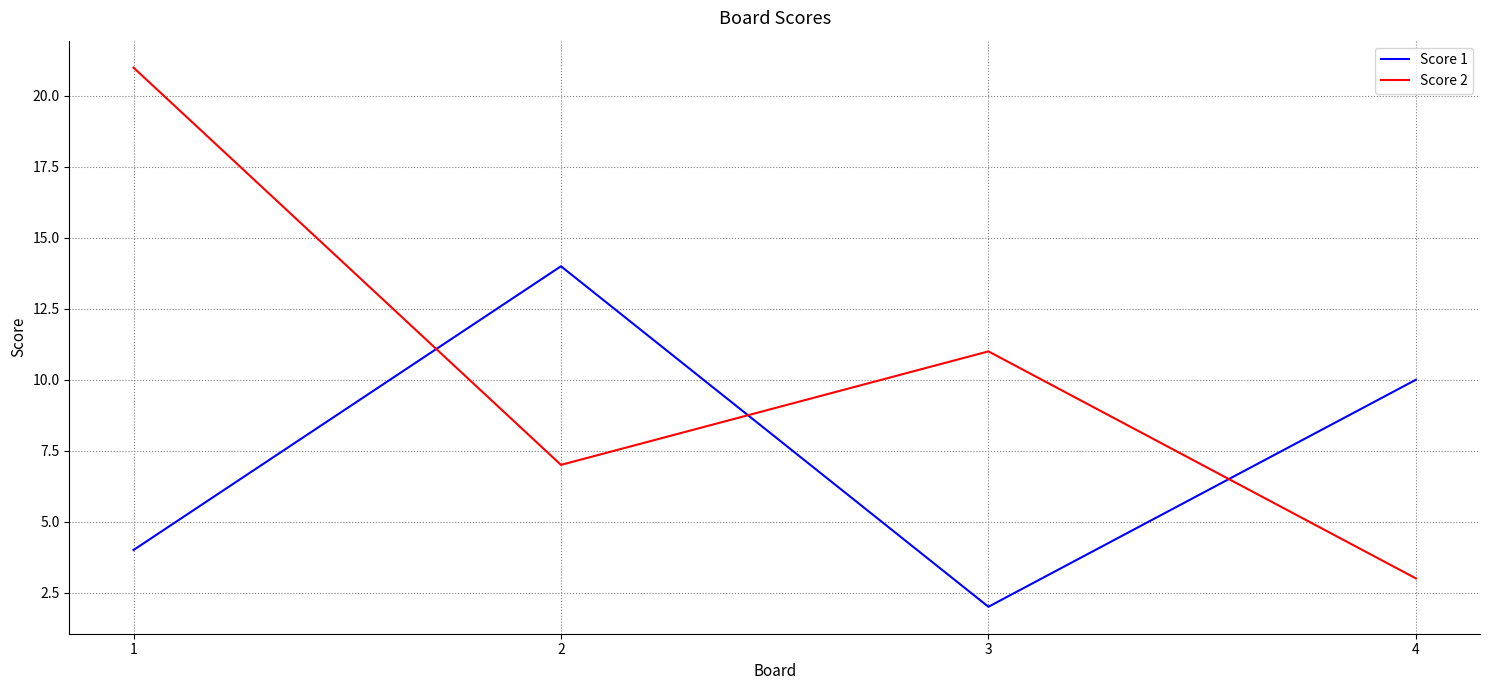

Reading left to right, transcribe all the data shown in this chart.

Score 1: 4	14	2	10
Score 2: 21	7	11	3